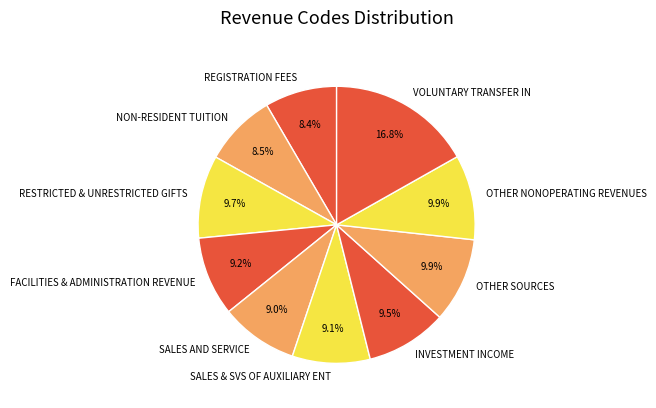

Does REGISTRATION FEES represent more than half of the total?

No